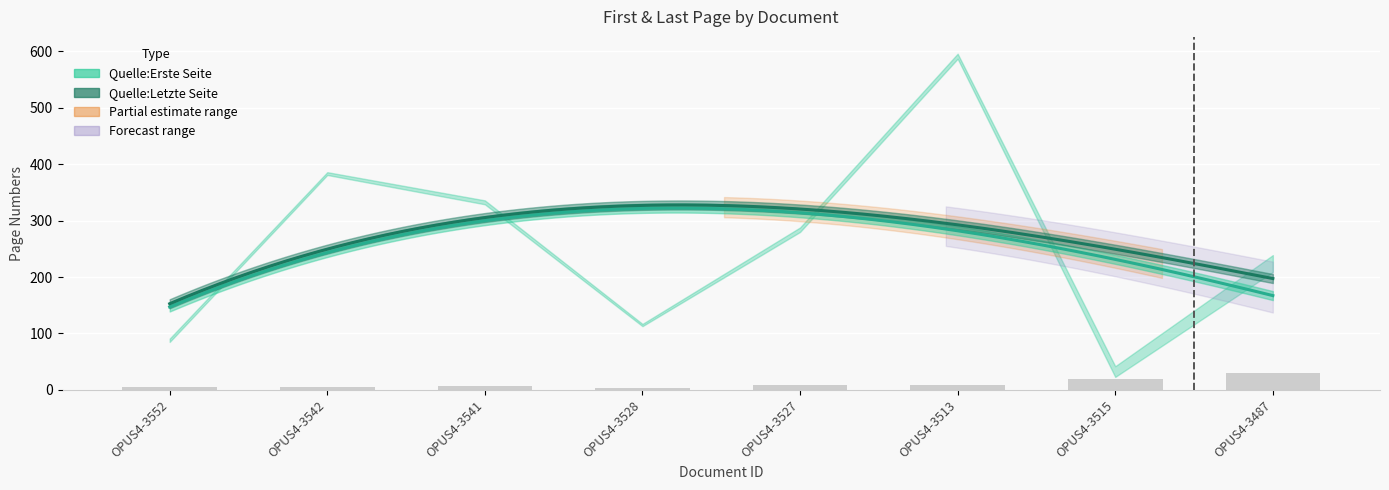

Rank the series at OPUS4-3528 from highest to lowest value.

Quelle:Letzte Seite, Quelle:Erste Seite